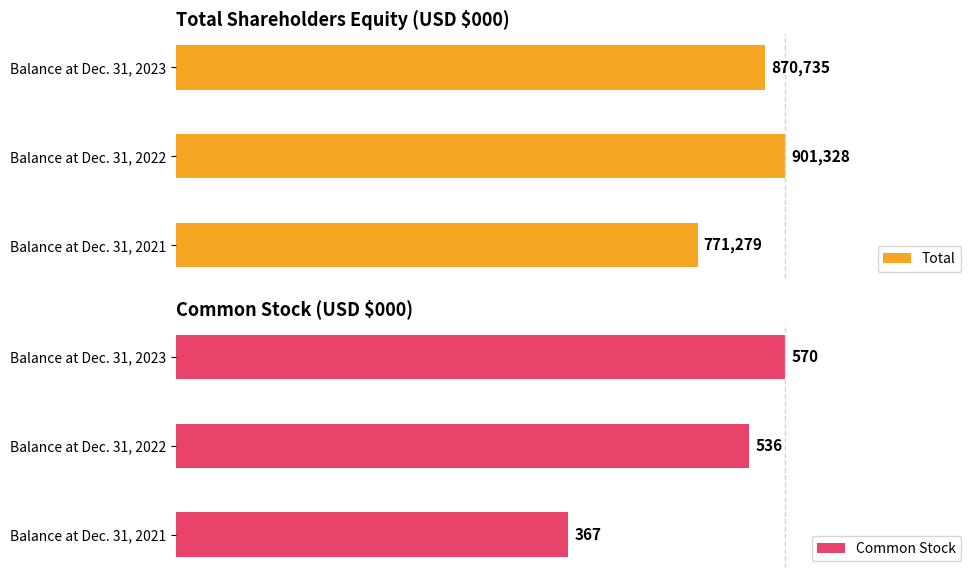

Between Balance at Dec. 31, 2021 and Balance at Dec. 31, 2023, which is larger?

Balance at Dec. 31, 2023